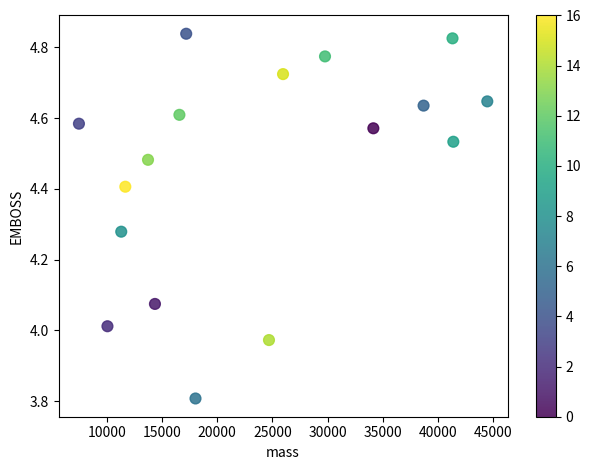

What is the range of X values (max minus min)?

36982.3